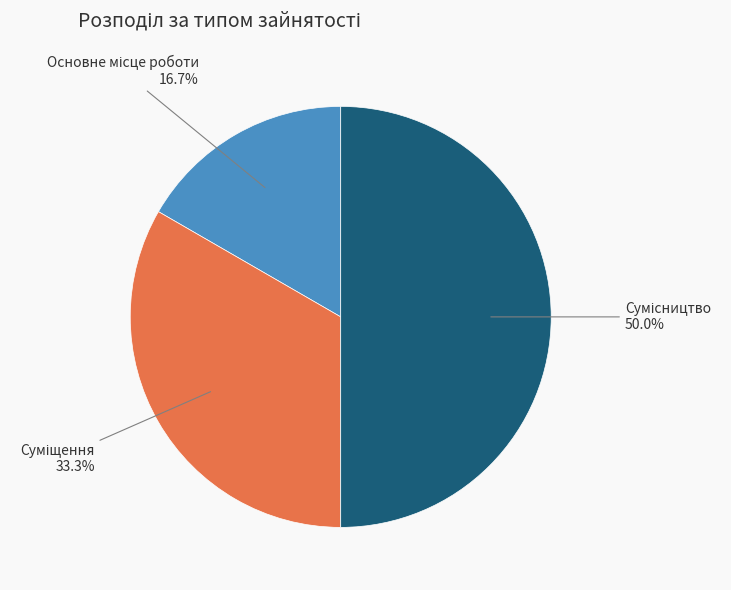

Which slice is the smallest?

Основне місце роботи